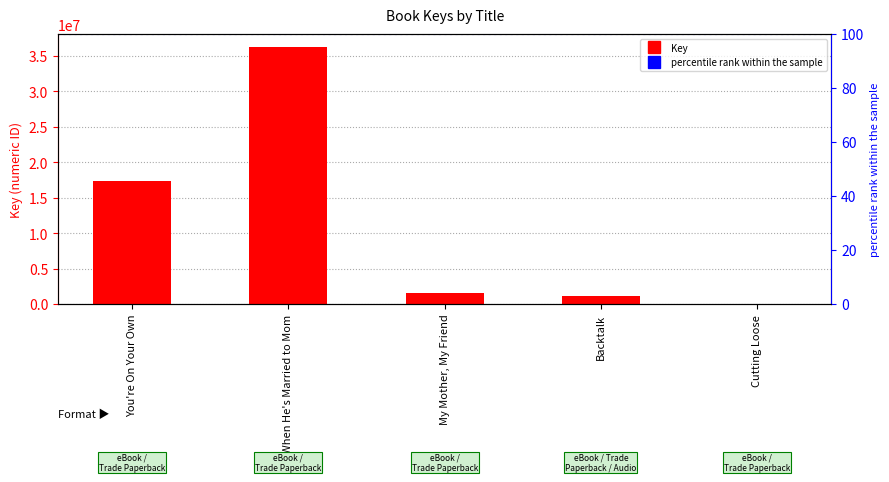

The value at Backtalk is 1090091. True or false?

True